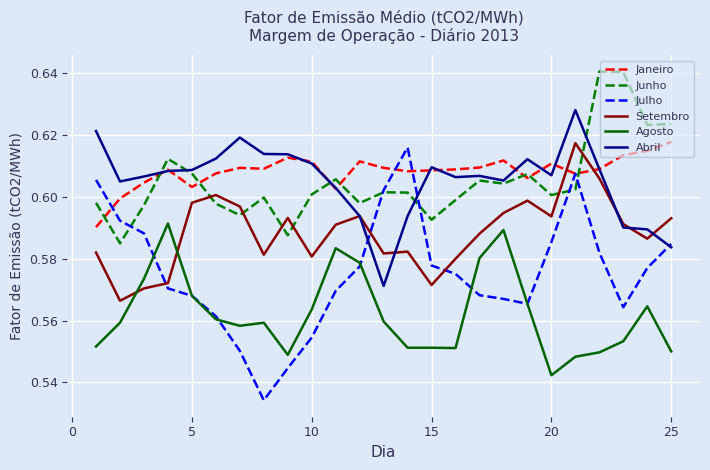

Which series has the largest range (max minus min)?

Julho